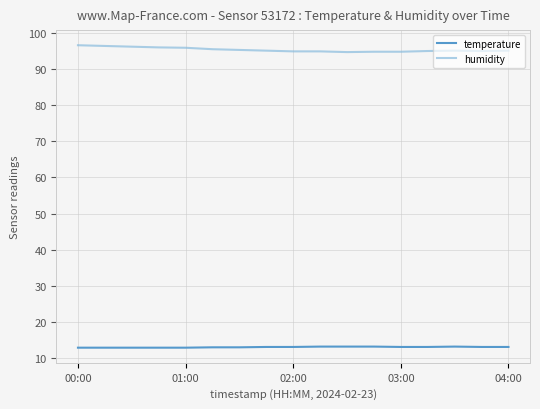

True or false: temperature and humidity cross at least once.

False